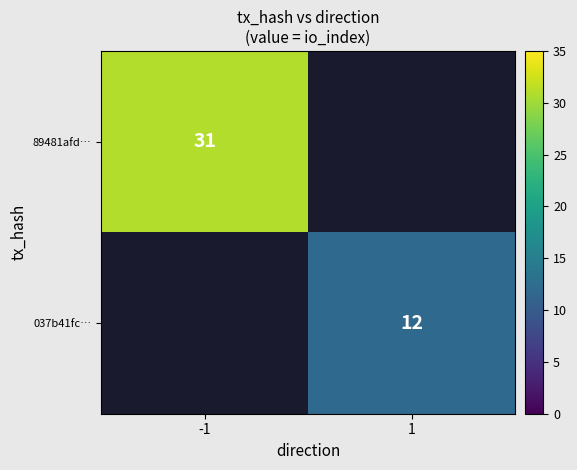

True or false: 89481afd… has a value of 31 at -1.

True